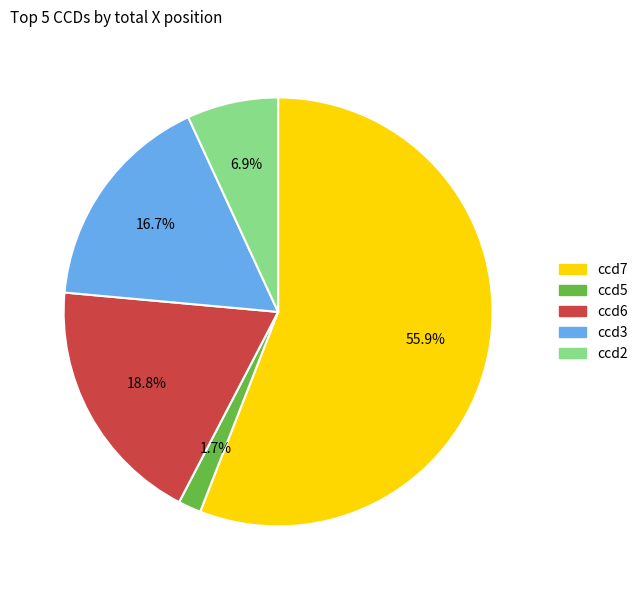

Which slice is the largest?

ccd7